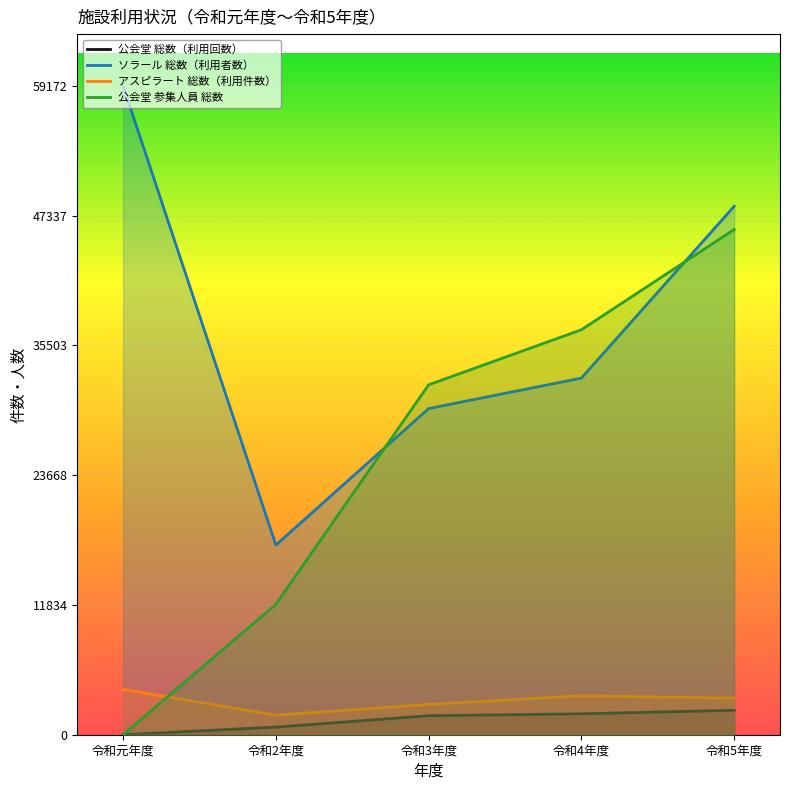

True or false: 公会堂 総数（利用回数） and ソラール 総数（利用者数） cross at least once.

False